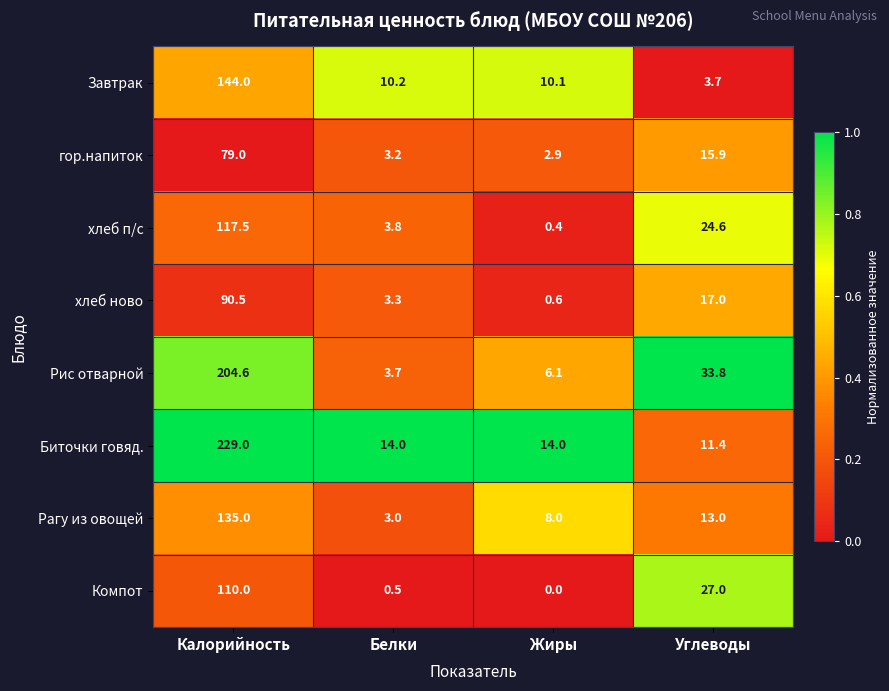

What is the sum of the Завтрак values at Углеводы and Белки?

13.9